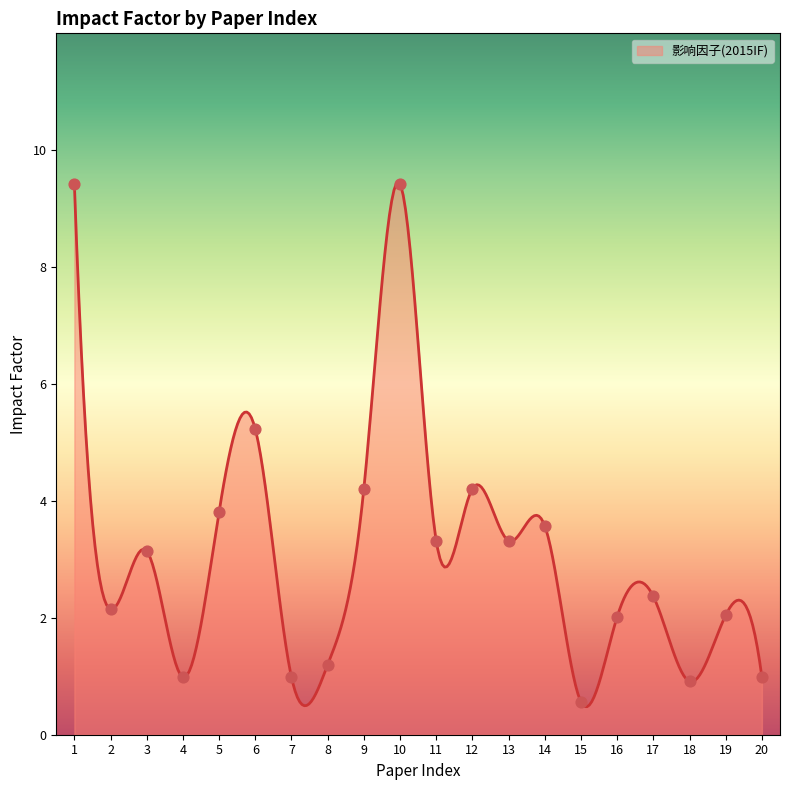

Between 11 and 4, which is larger?

11